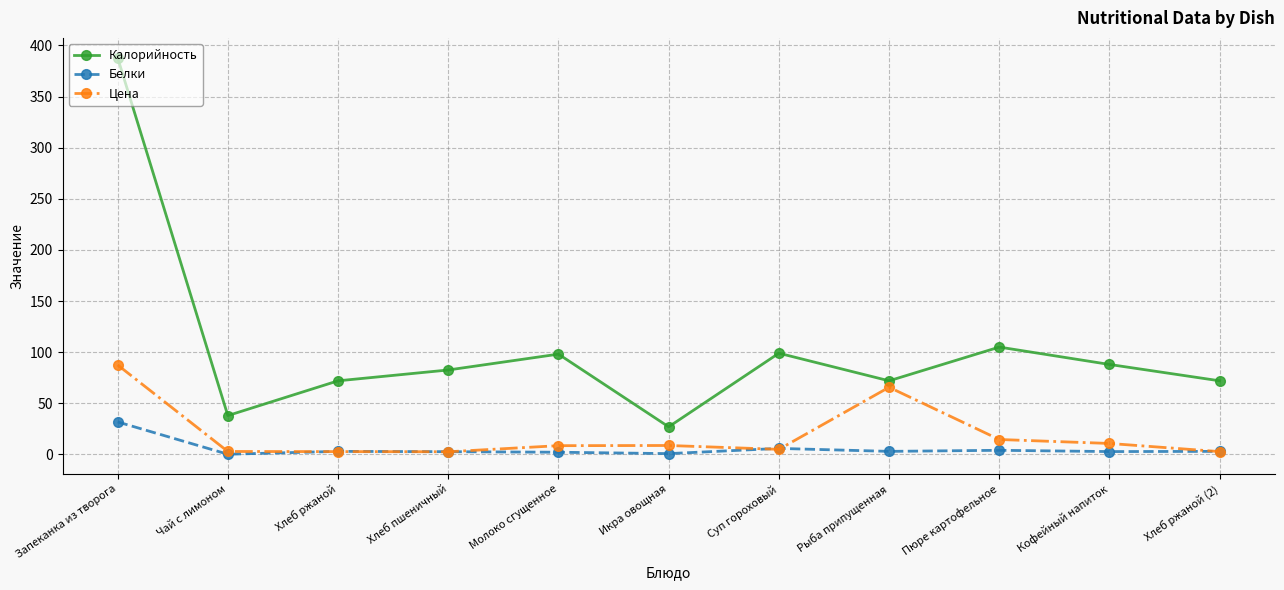

What is the label of the 4th point from the left?

Хлеб пшеничный